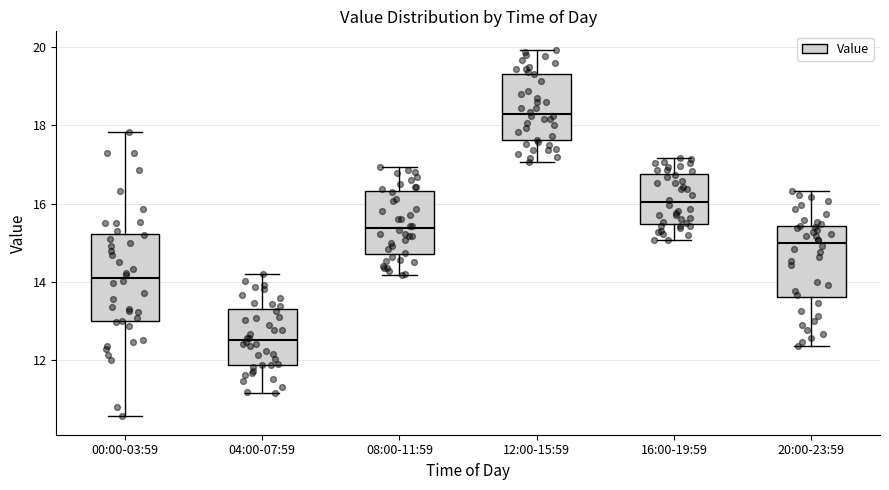

Which box is the tallest, from its lower edge to its upper edge?

00:00-03:59